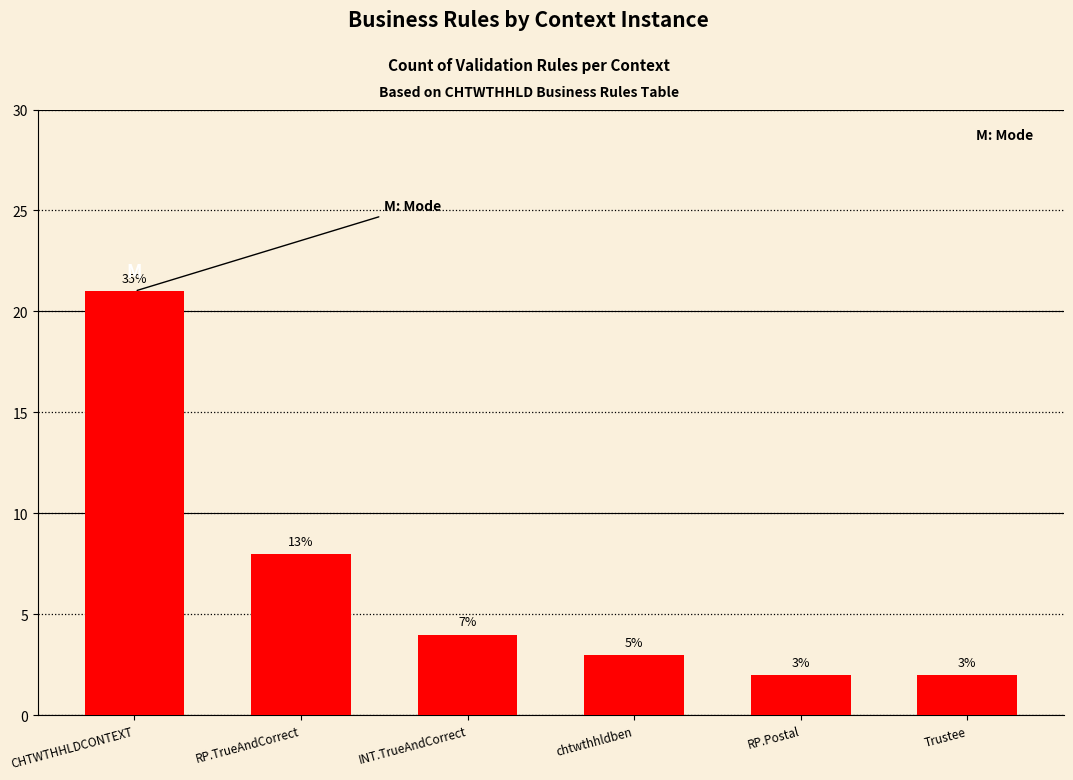

How many bars are there in total?

6